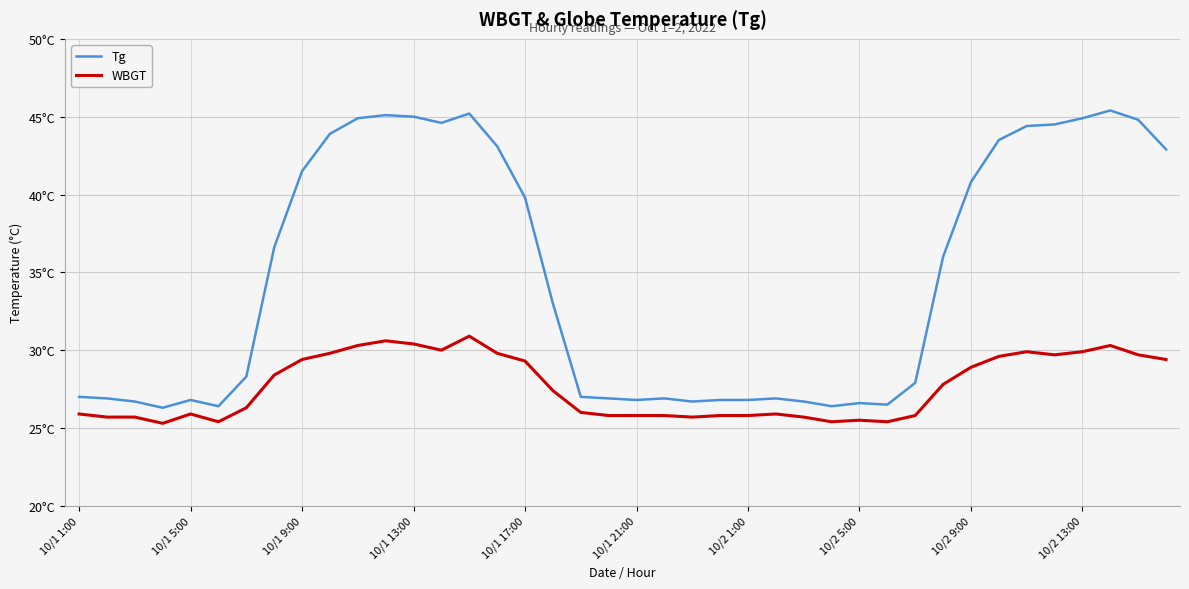

What are all the series names shown in the legend?

Tg, WBGT